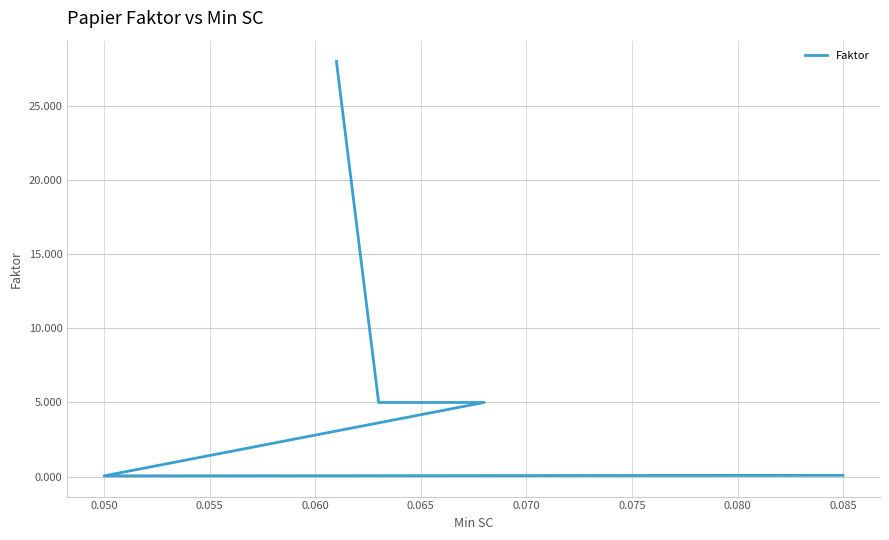

What is the sum of all values?

38.3